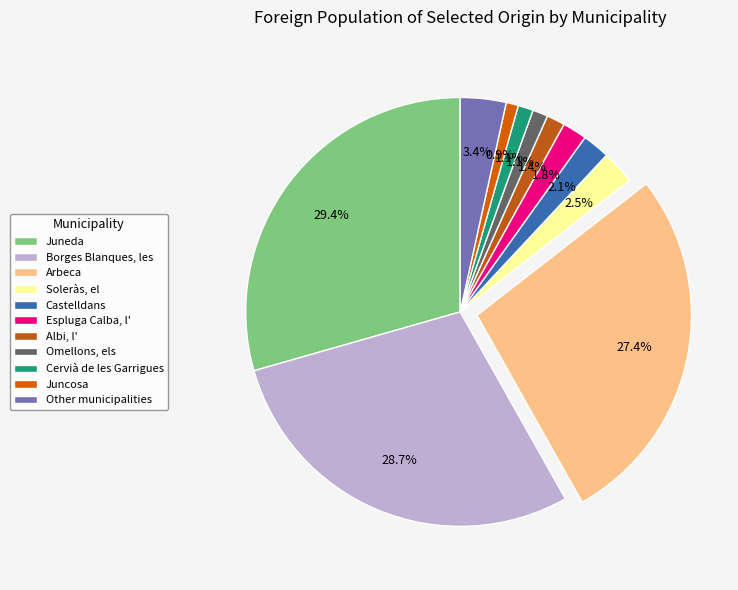

To the nearest percent, what is the combined percentage of Other municipalities and Omellons, els?

5%